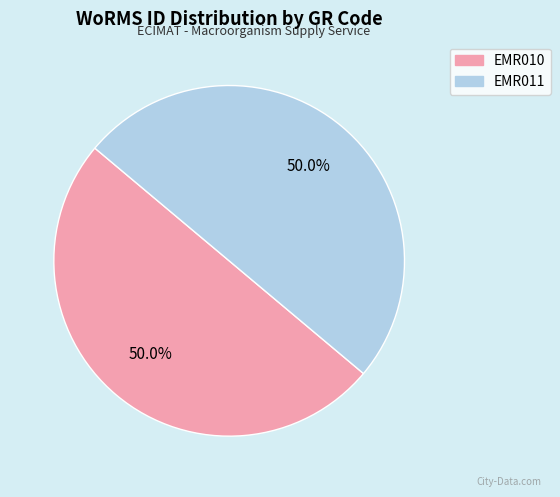

To the nearest percent, what is the average slice percentage?

50%